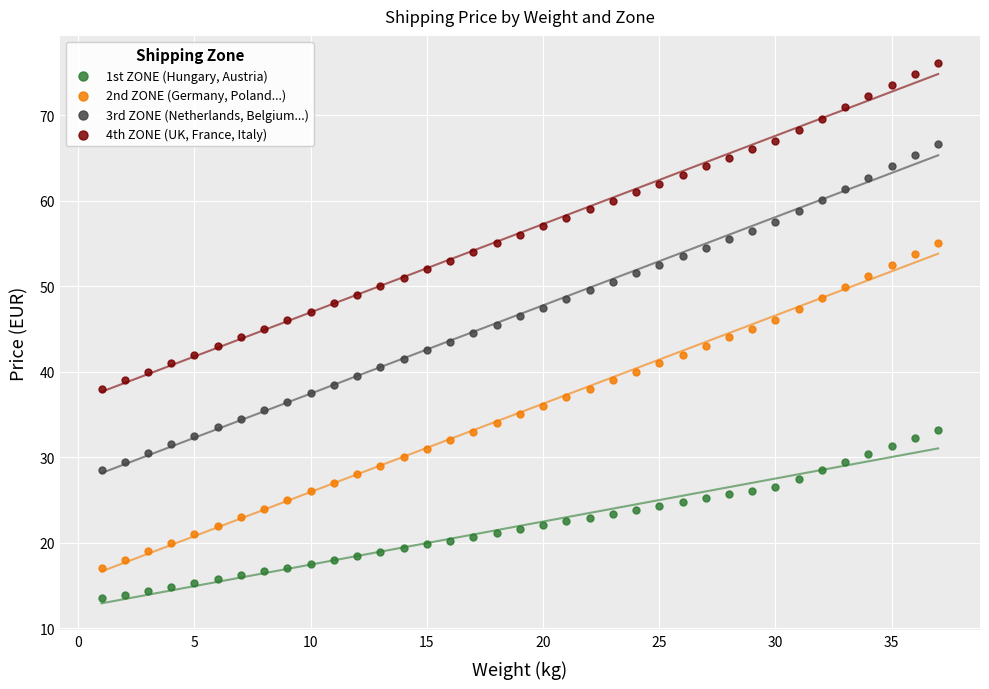

What are all the series names shown in the legend?

1st ZONE (Hungary, Austria), 2nd ZONE (Germany, Poland...), 3rd ZONE (Netherlands, Belgium...), 4th ZONE (UK, France, Italy)